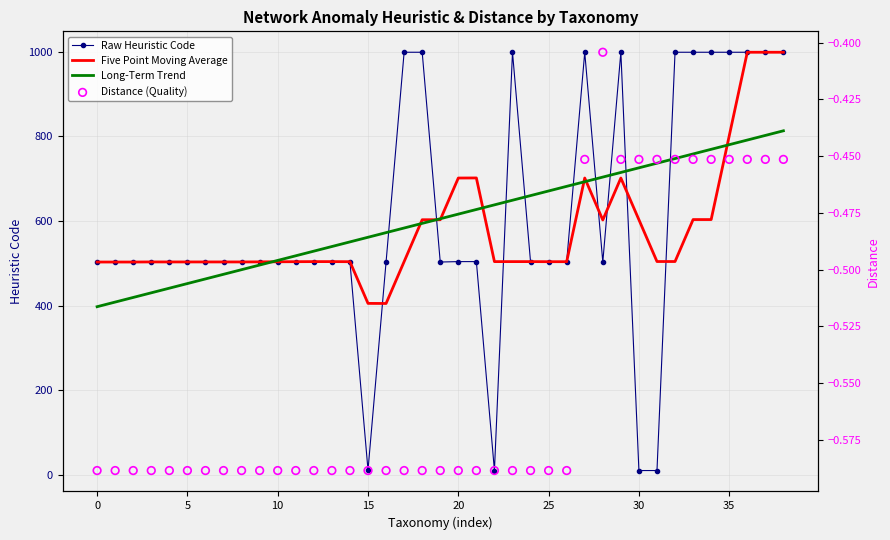

At how many categories does at least one series exceed 499?

39